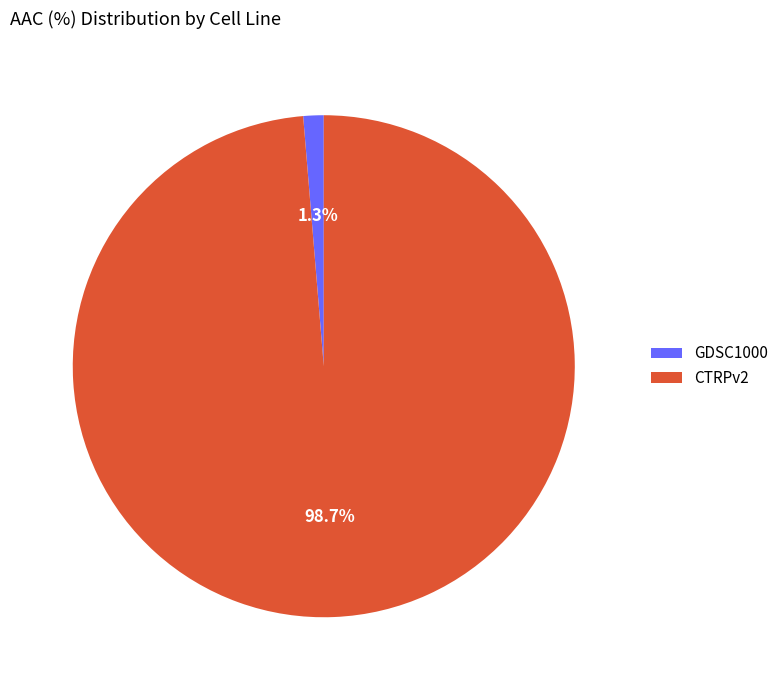

Count the number of slices in the pie.

2